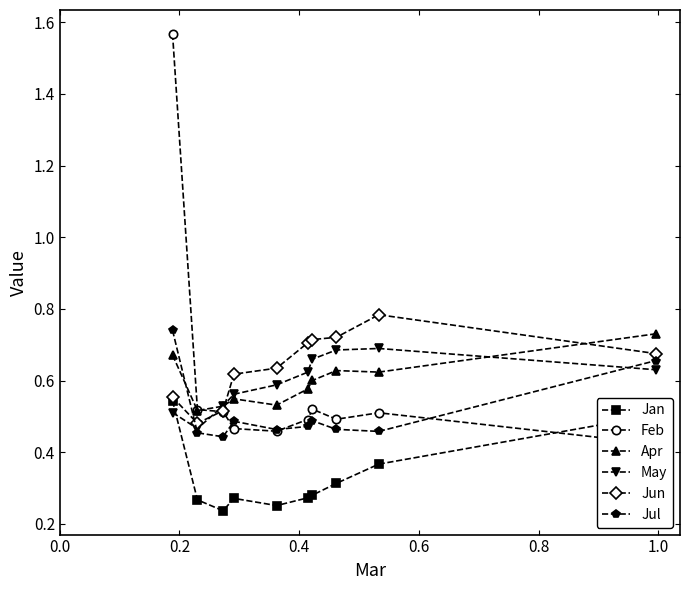

What are all the series names shown in the legend?

Jan, Feb, Apr, May, Jun, Jul